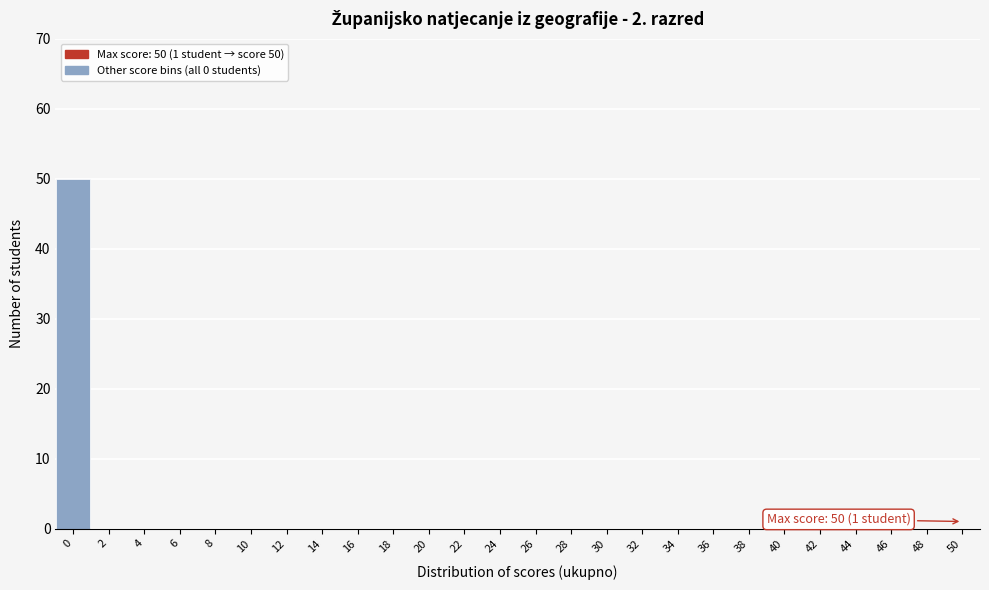

Reading right to left, extract all data points from this chart.

50=0	48=0	46=0	44=0	42=0	40=0	38=0	36=0	34=0	32=0	30=0	28=0	26=0	24=0	22=0	20=0	18=0	16=0	14=0	12=0	10=0	8=0	6=0	4=0	2=0	0=50